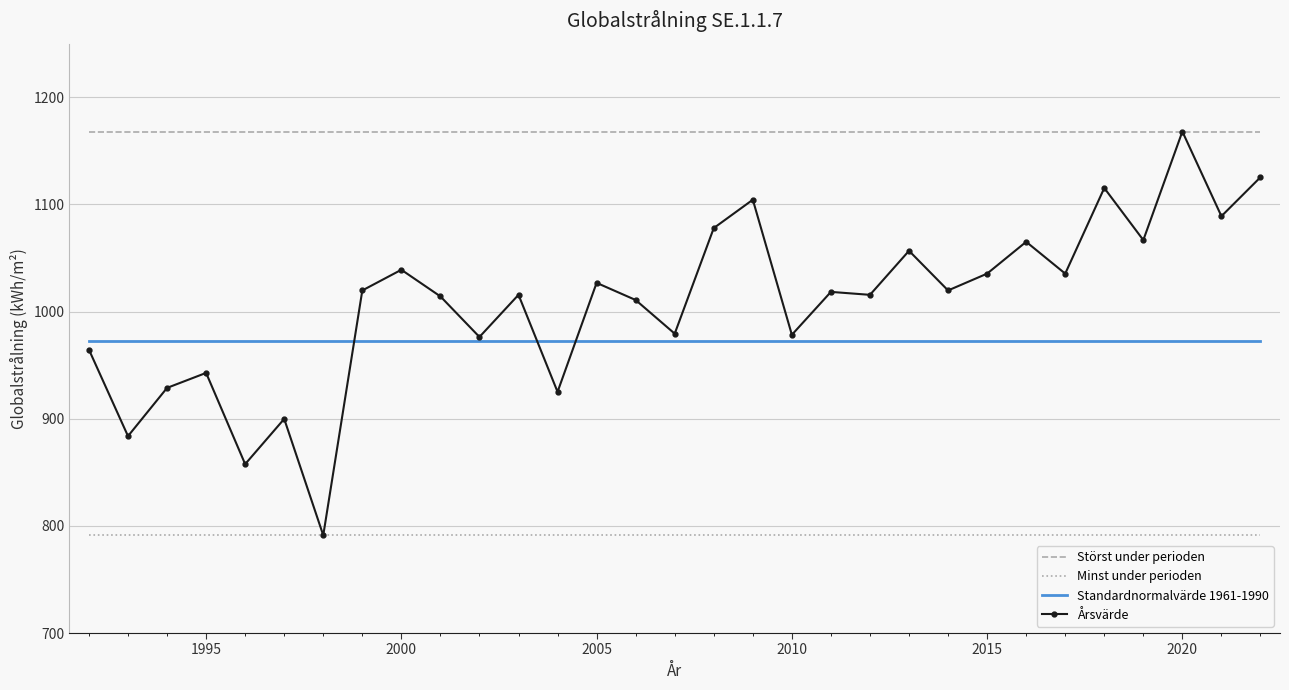

True or false: Störst under perioden and Minst under perioden intersect in this chart.

False